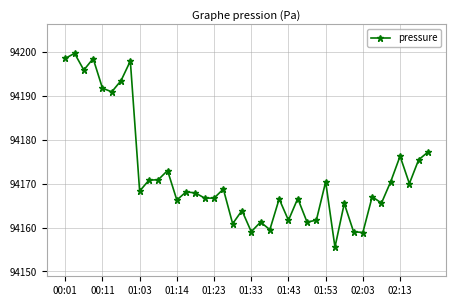

What is the difference between the maximum and minimum values?

44.2